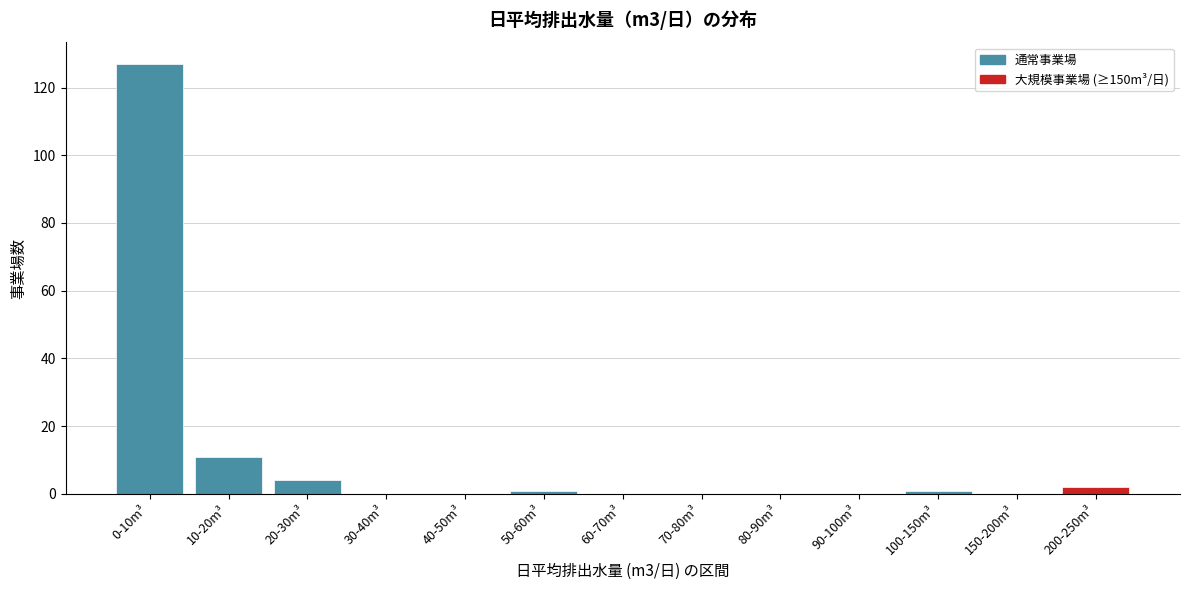

Reading left to right, list all the values displayed in this chart.

0-10m³=127	10-20m³=11	20-30m³=4	30-40m³=0	40-50m³=0	50-60m³=1	60-70m³=0	70-80m³=0	80-90m³=0	90-100m³=0	100-150m³=1	150-200m³=0	200-250m³=2